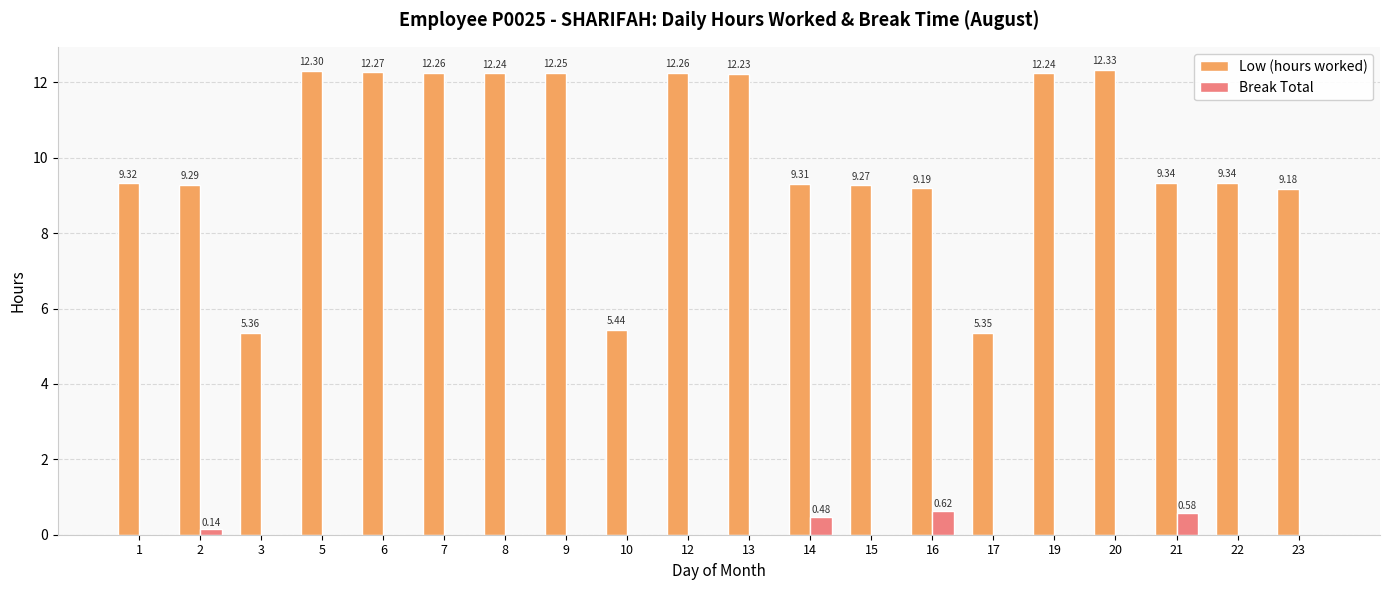

True or false: Low (hours worked) has a value of 8.9 at 3.

False